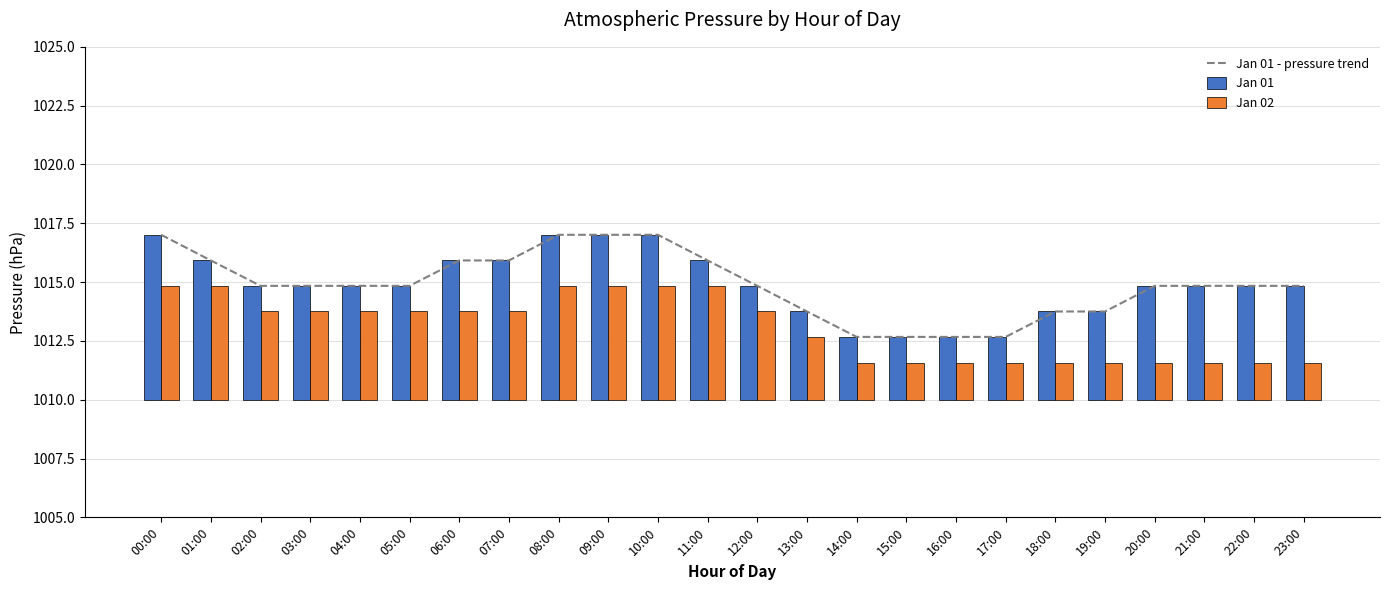

What are all the series names shown in the legend?

Jan 01 - pressure trend, Jan 01, Jan 02